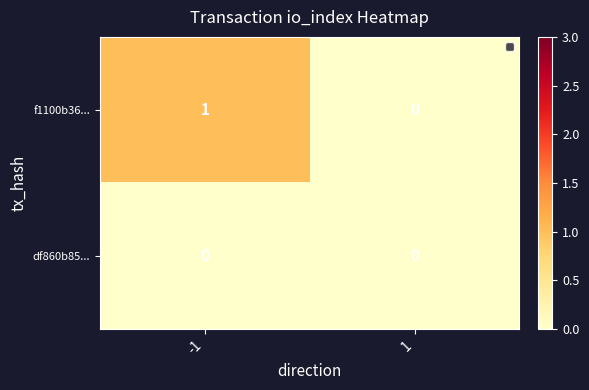

At how many categories does at least one series exceed 0?

1